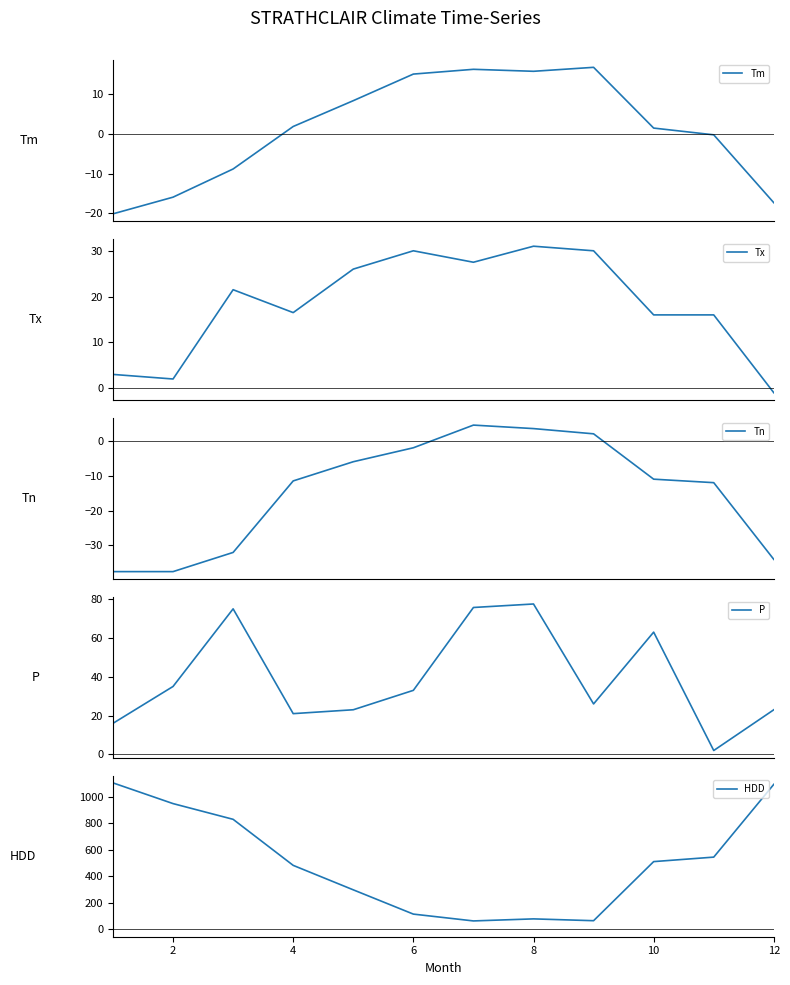

What is the highest value of the Tm series?

16.8